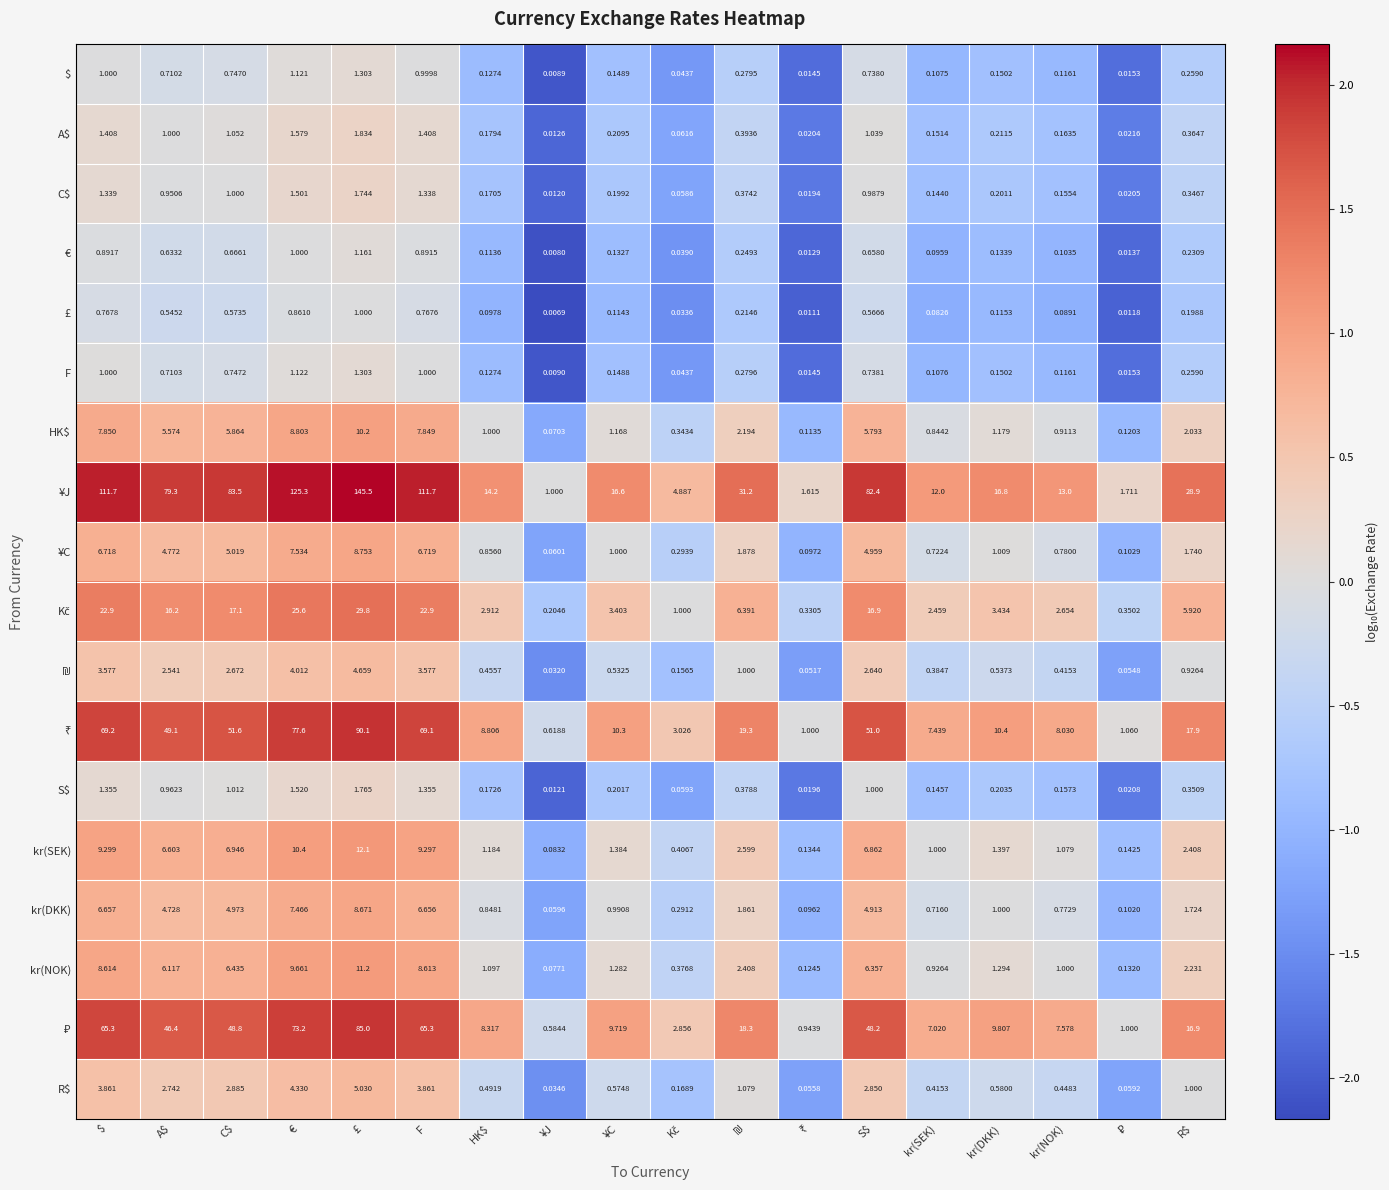

Where does the kr(NOK) series first go above 2?

$